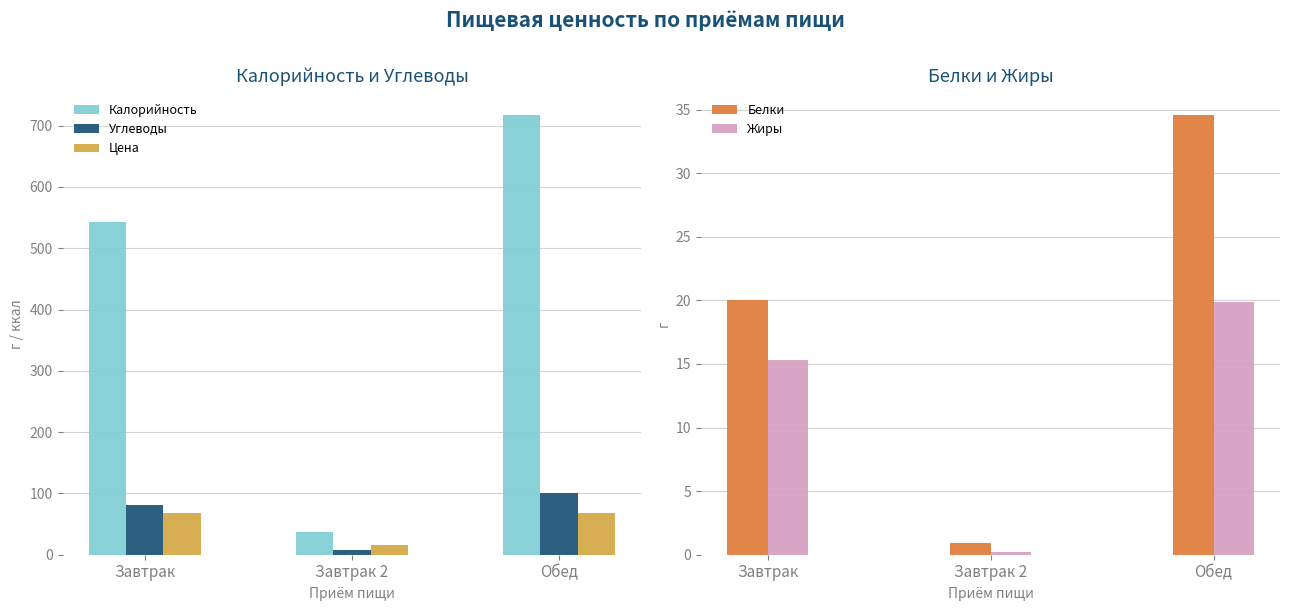

What is the label of the 1st bar from the left?

Завтрак